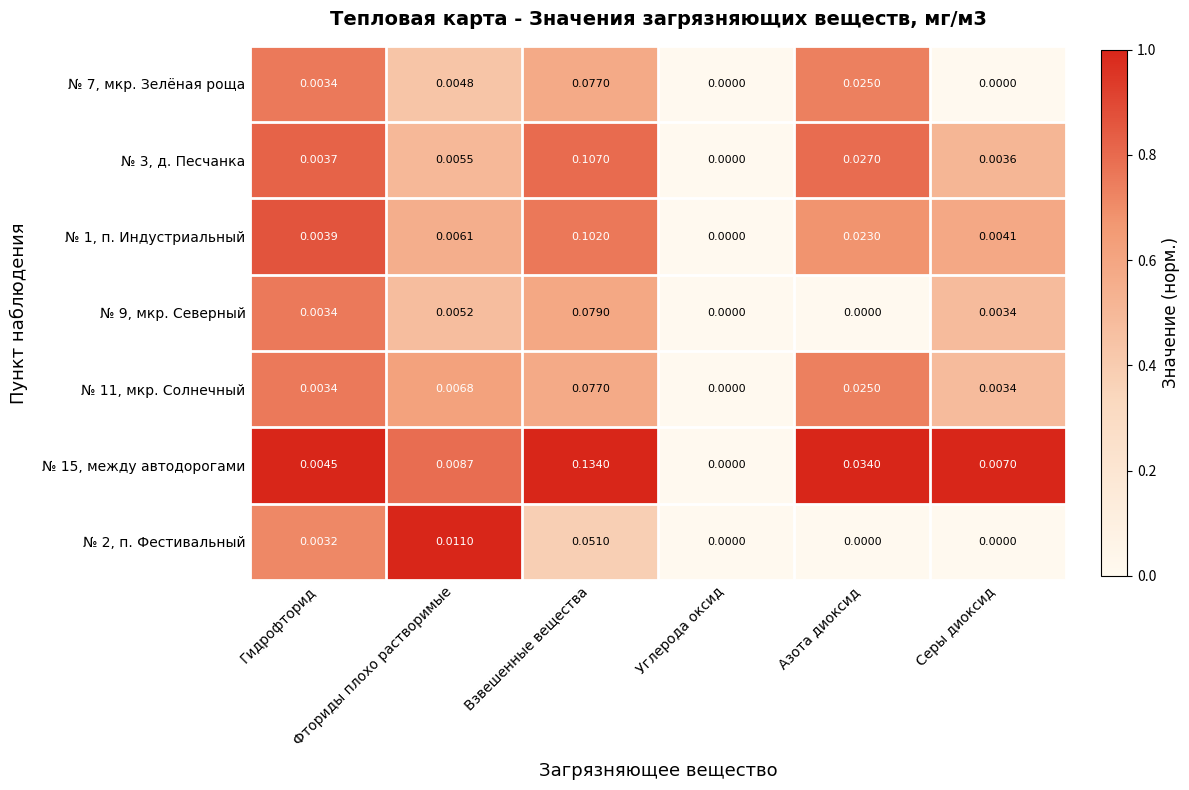

Reading left to right, what are all the values shown in this chart?

№ 7, мкр. Зелёная роща: Гидрофторид=0.0	Фториды плохо растворимые=0.0	Взвешенные вещества=0.1	Углерода оксид=0.0	Азота диоксид=0.0	Серы диоксид=0.0
№ 3, д. Песчанка: Гидрофторид=0.0	Фториды плохо растворимые=0.0	Взвешенные вещества=0.1	Углерода оксид=0.0	Азота диоксид=0.0	Серы диоксид=0.0
№ 1, п. Индустриальный: Гидрофторид=0.0	Фториды плохо растворимые=0.0	Взвешенные вещества=0.1	Углерода оксид=0.0	Азота диоксид=0.0	Серы диоксид=0.0
№ 9, мкр. Северный: Гидрофторид=0.0	Фториды плохо растворимые=0.0	Взвешенные вещества=0.1	Углерода оксид=0.0	Азота диоксид=0.0	Серы диоксид=0.0
№ 11, мкр. Солнечный: Гидрофторид=0.0	Фториды плохо растворимые=0.0	Взвешенные вещества=0.1	Углерода оксид=0.0	Азота диоксид=0.0	Серы диоксид=0.0
№ 15, между автодорогами: Гидрофторид=0.0	Фториды плохо растворимые=0.0	Взвешенные вещества=0.1	Углерода оксид=0.0	Азота диоксид=0.0	Серы диоксид=0.0
№ 2, п. Фестивальный: Гидрофторид=0.0	Фториды плохо растворимые=0.0	Взвешенные вещества=0.1	Углерода оксид=0.0	Азота диоксид=0.0	Серы диоксид=0.0